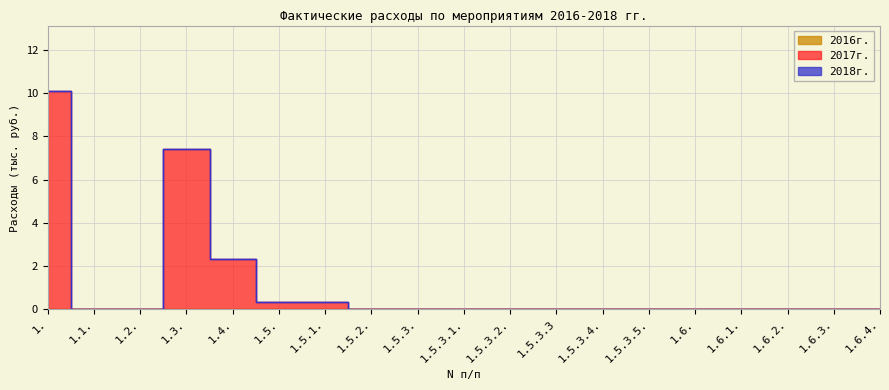

True or false: 2017г. and 2018г. intersect in this chart.

False